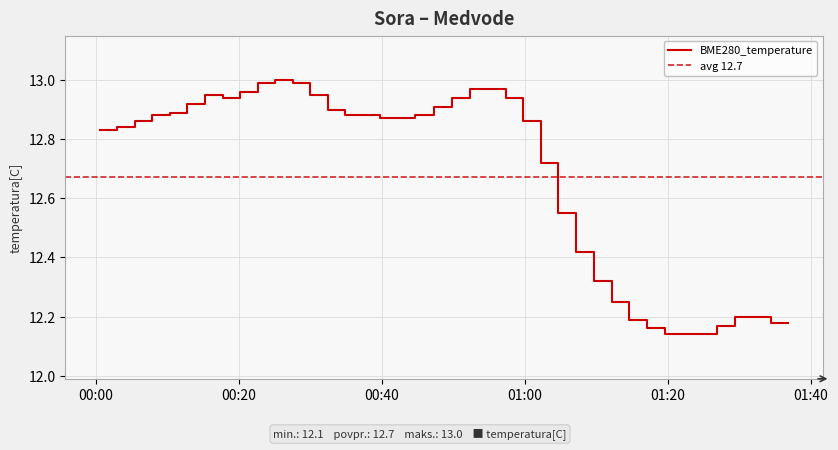

List the labels in order of value, smallest first.

2021/10/23 01:19:31, 2021/10/23 01:21:58, 2021/10/23 01:24:25, 2021/10/23 01:17:03, 2021/10/23 01:26:51, 2021/10/23 01:34:20, 2021/10/23 01:36:49, 2021/10/23 01:14:36, 2021/10/23 01:29:19, 2021/10/23 01:31:48, 2021/10/23 01:12:09, 2021/10/23 01:09:37, 2021/10/23 01:07:07, 2021/10/23 01:04:40, 2021/10/23 01:02:12, 2021/10/23 00:00:36, 2021/10/23 00:03:02, 2021/10/23 00:05:31, 2021/10/23 00:59:45, 2021/10/23 00:39:48, 2021/10/23 00:42:15, 2021/10/23 00:07:57, 2021/10/23 00:34:54, 2021/10/23 00:37:20, 2021/10/23 00:44:42, 2021/10/23 00:10:24, 2021/10/23 00:32:27, 2021/10/23 00:47:19, 2021/10/23 00:12:51, 2021/10/23 00:17:45, 2021/10/23 00:49:52, 2021/10/23 00:57:19, 2021/10/23 00:15:17, 2021/10/23 00:30:00, 2021/10/23 00:20:12, 2021/10/23 00:52:24, 2021/10/23 00:54:52, 2021/10/23 00:22:39, 2021/10/23 00:27:33, 2021/10/23 00:25:07